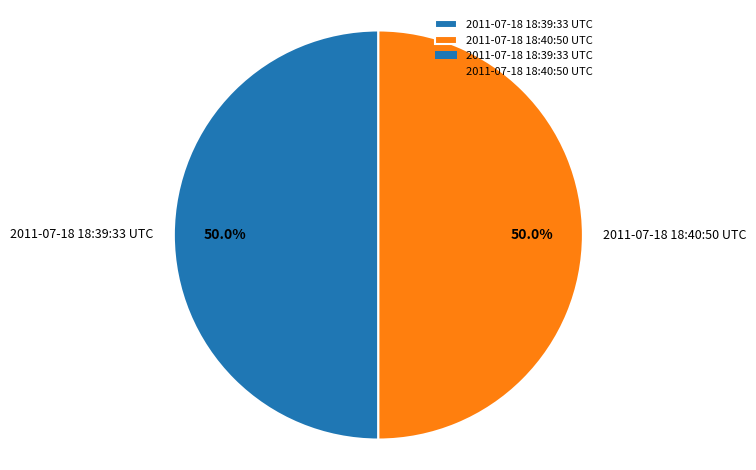

To the nearest percent, what is the average slice percentage?

50%